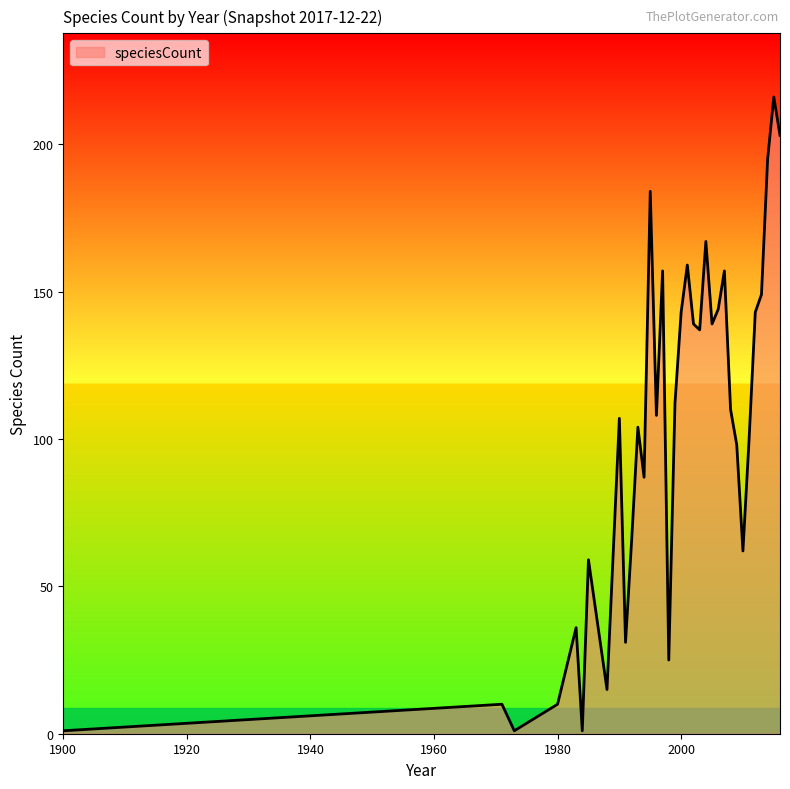

What is the difference between the maximum and minimum values?

215